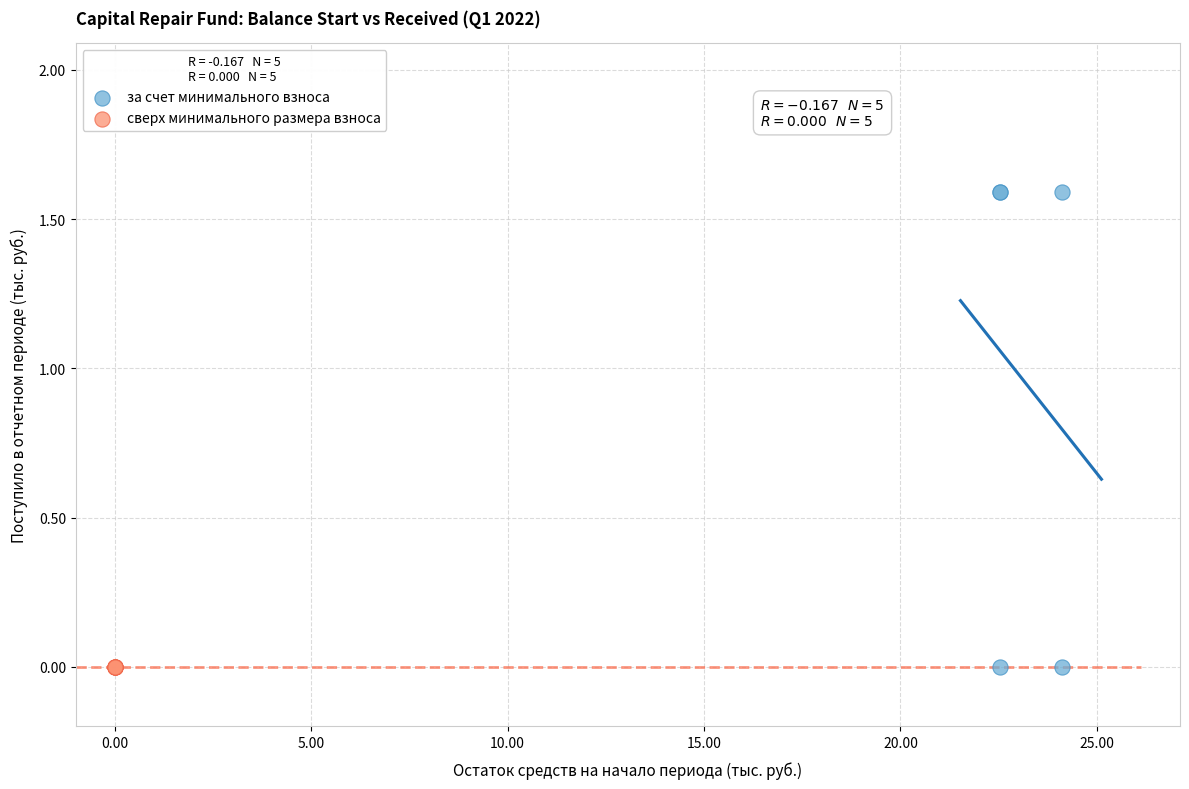

Which series reaches the maximum Y coordinate?

за счет минимального взноса